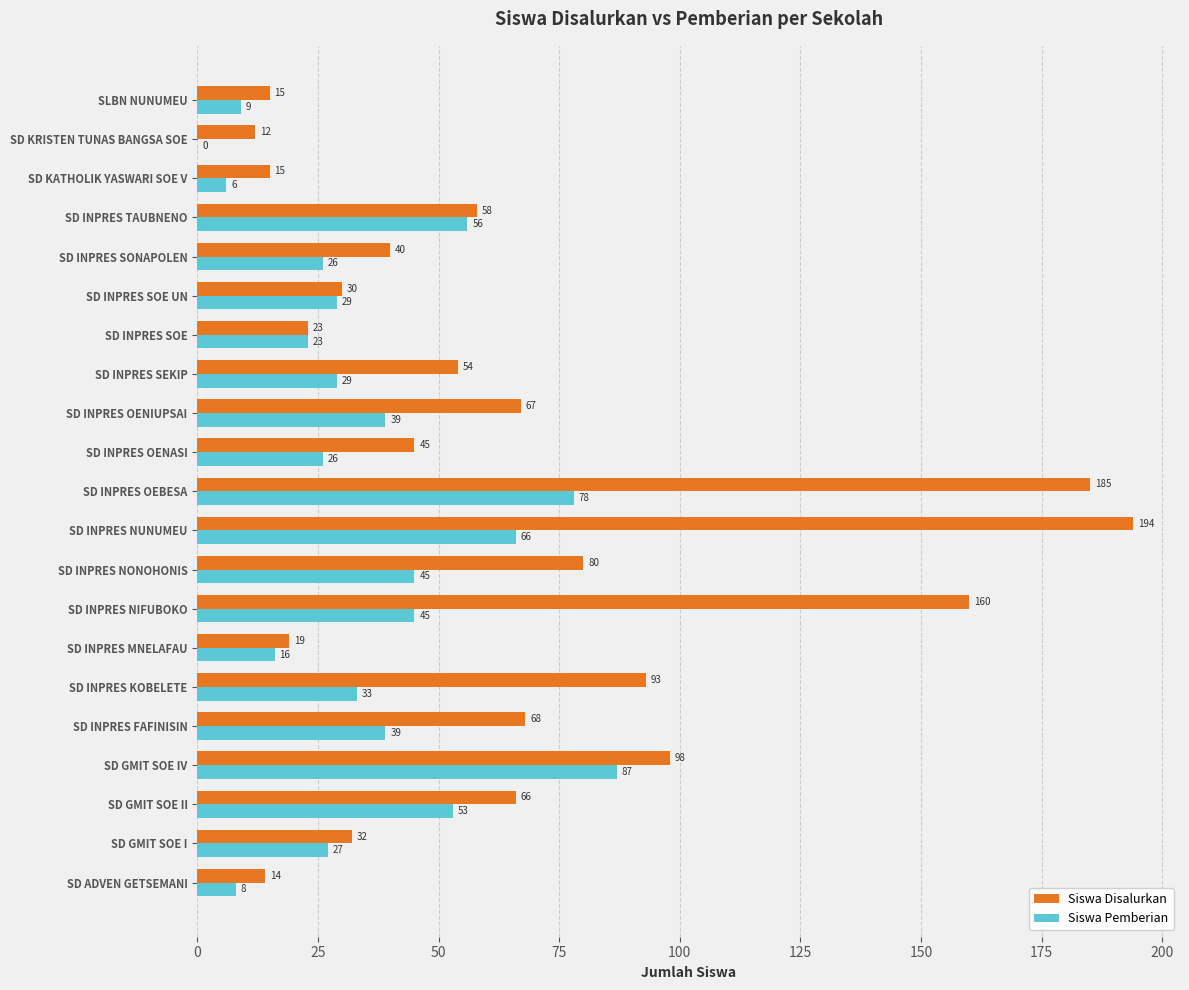

Which series changed the most between SD INPRES NONOHONIS and SD INPRES OENASI?

Siswa Disalurkan